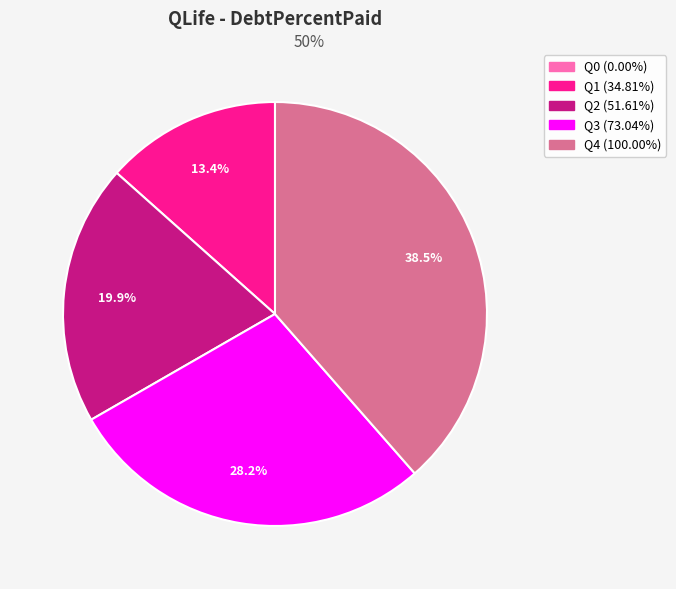

Does any single category account for the majority?

No